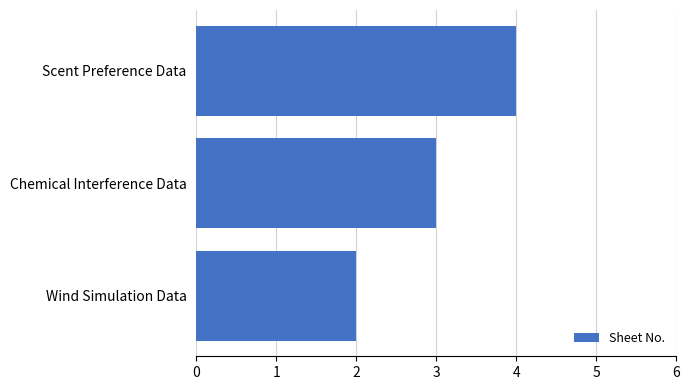

Reading bottom to top, what are all the values shown in this chart?

2	3	4